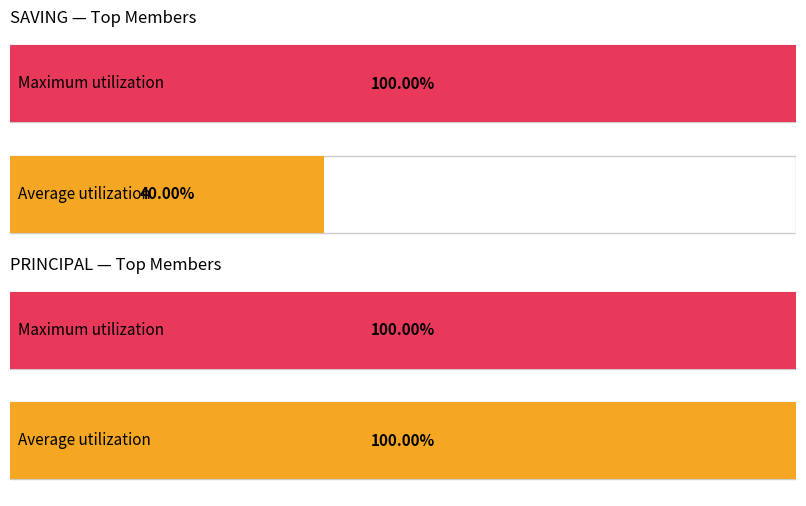

What are all the series names shown in the legend?

Average utilization, Maximum utilization